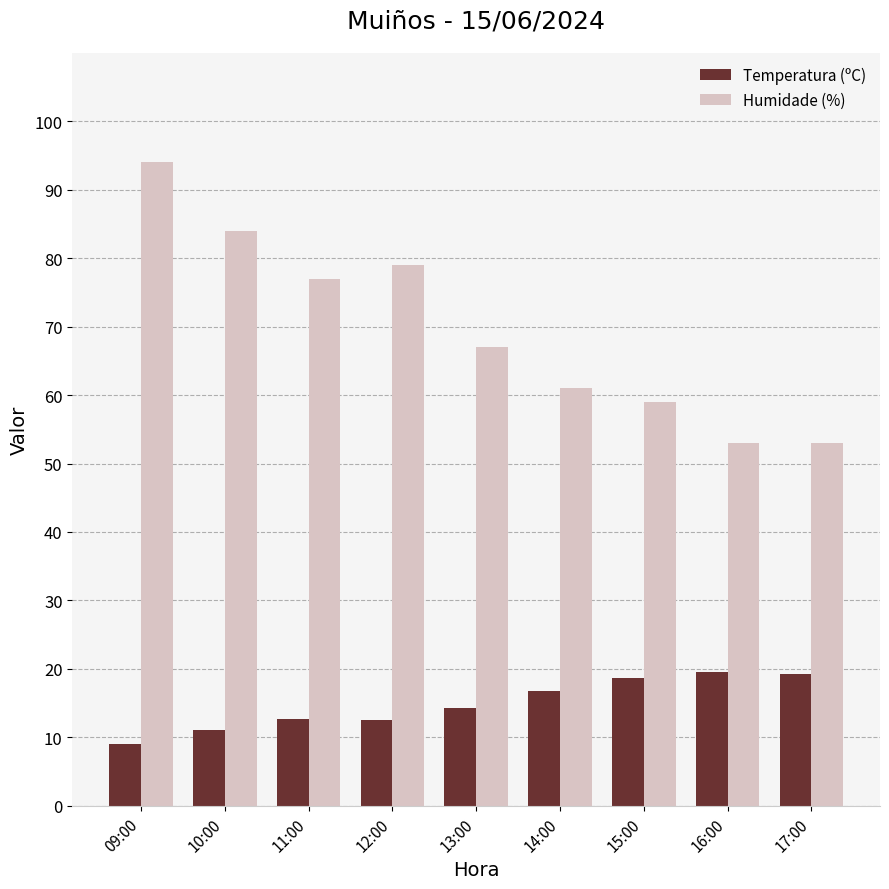

Which category has the lowest value in the Temperatura (ºC) series?

09:00